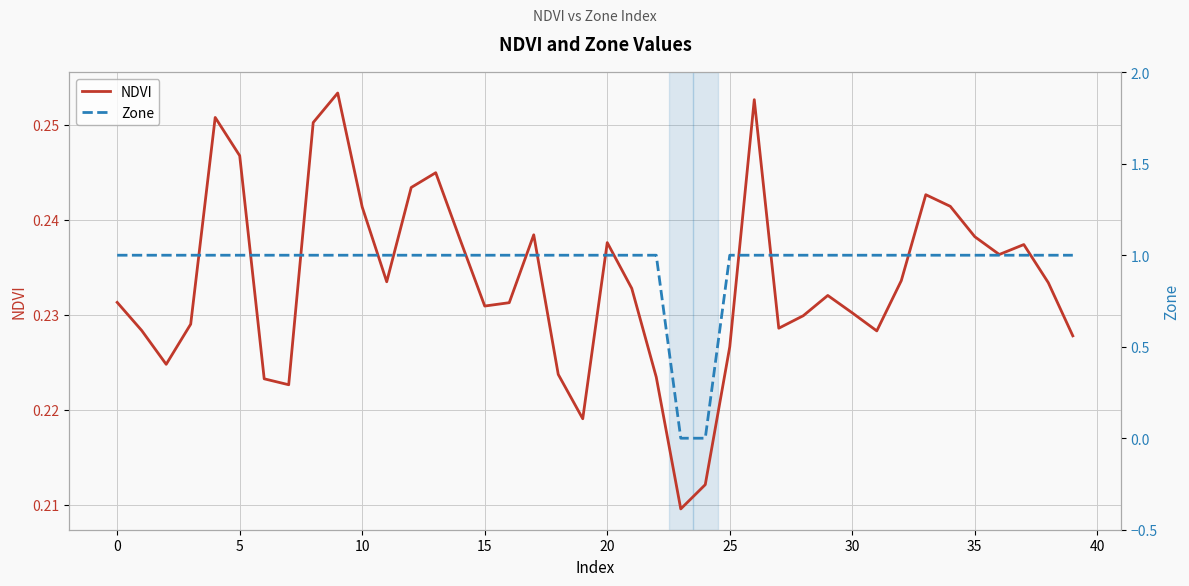

Where do NDVI and Zone first cross each other?

22 and 23